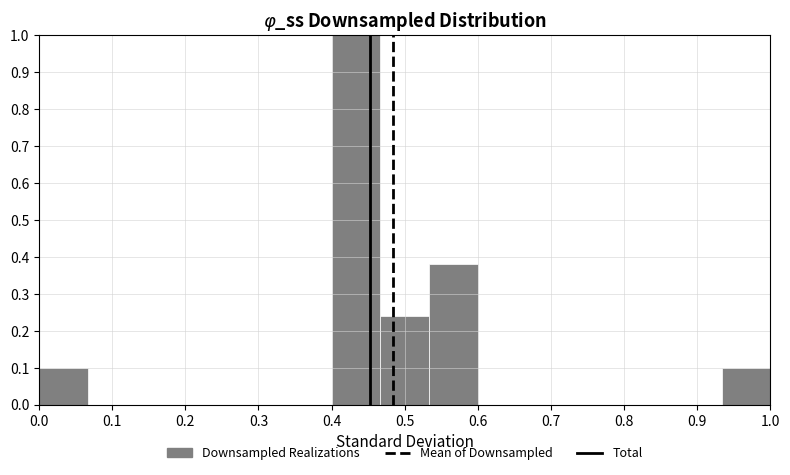

What is the height of the bar covering 0.93 to 1.00 on the x-axis? Neither the bar edges nor the heights are printed on the chart, so give them approximately, as read against the axes.

0.10